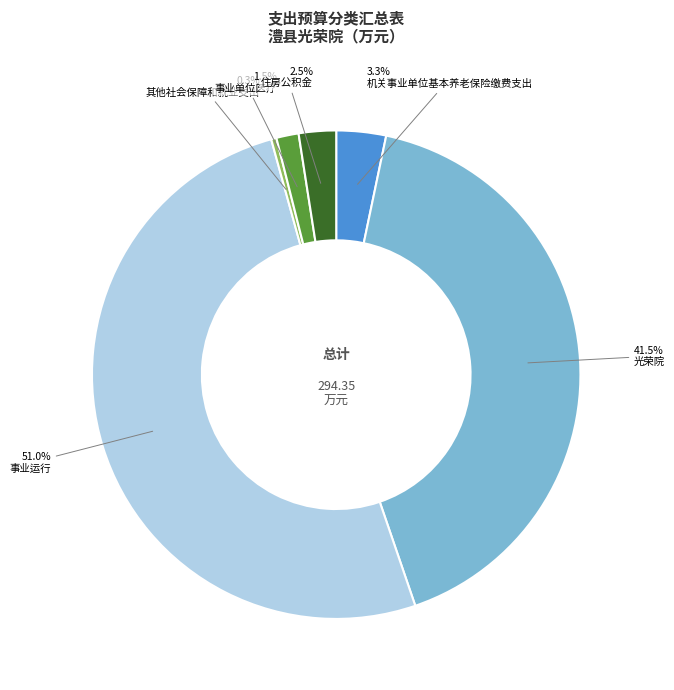

Which has a higher value, 其他社会保障和就业支出 or 光荣院?

光荣院